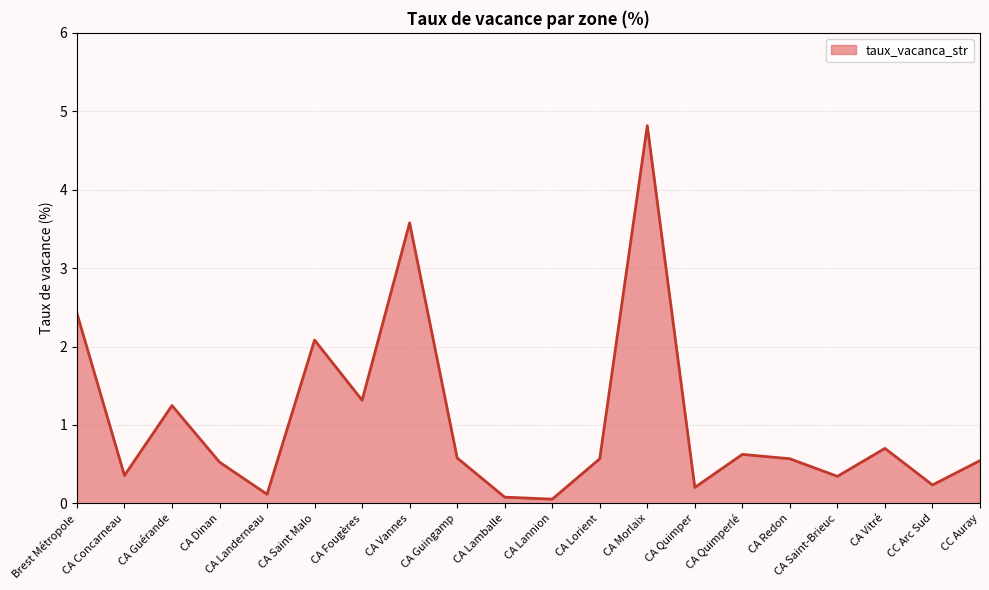

How many lines are shown in the chart?

1